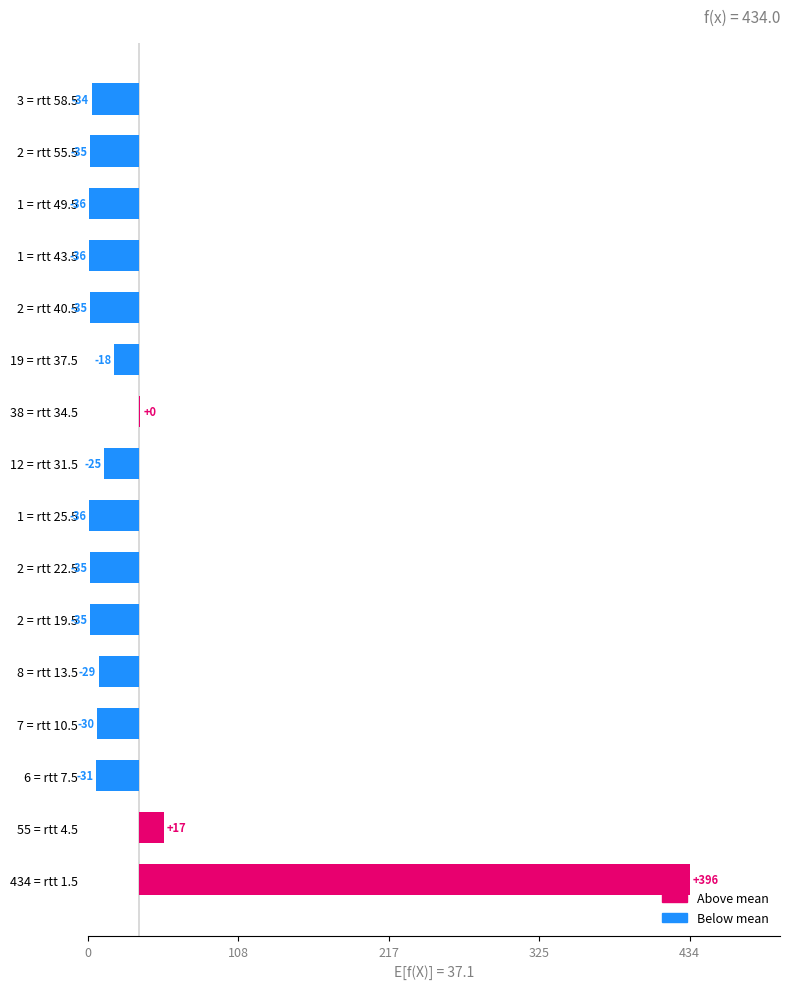

The chart shows a value of -36.1 at 1 = rtt 49.5. True or false?

True